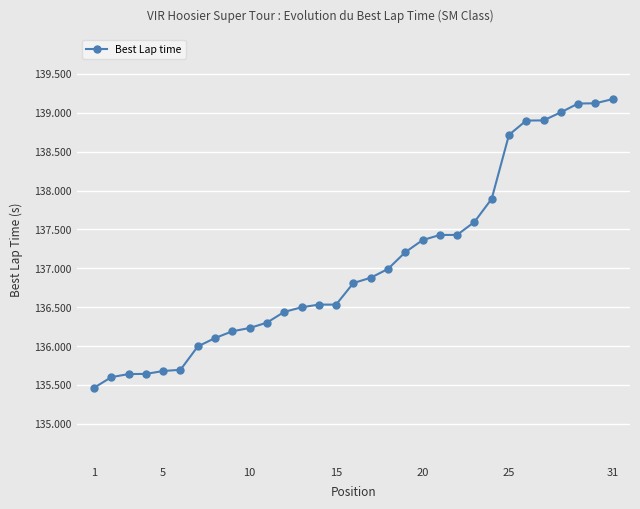

What is the average value?

137.1